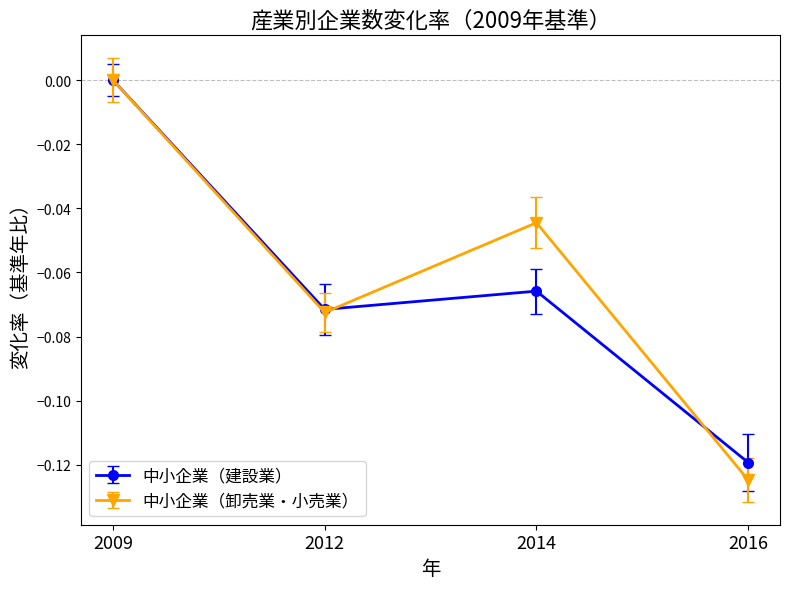

The value of 中小企業（卸売業・小売業） at 2009 is 0.0. True or false?

True